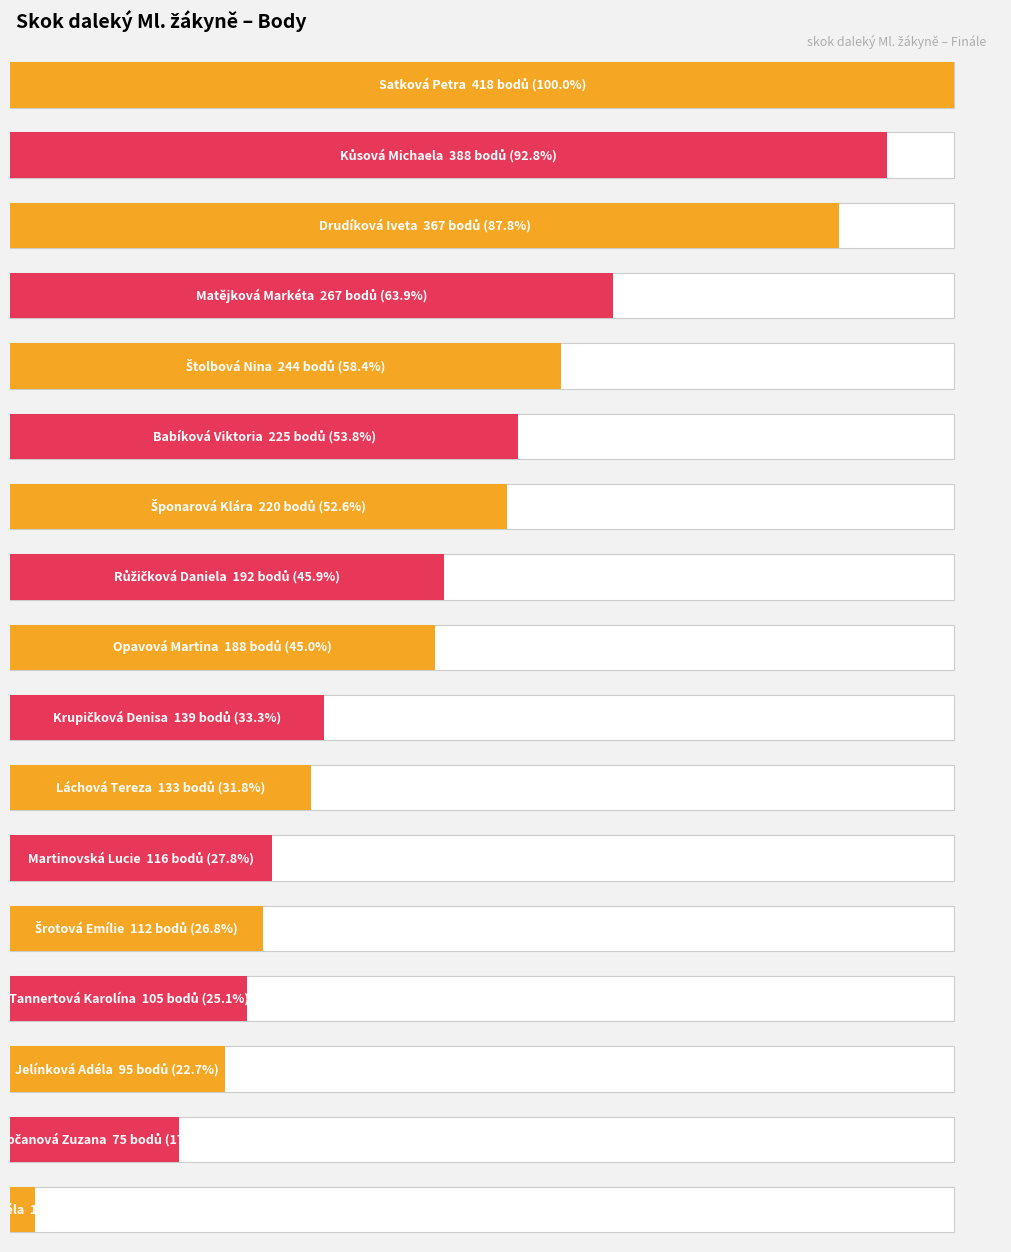

Which has a higher value, Martinovská Lucie or Jelínková Adéla?

Martinovská Lucie